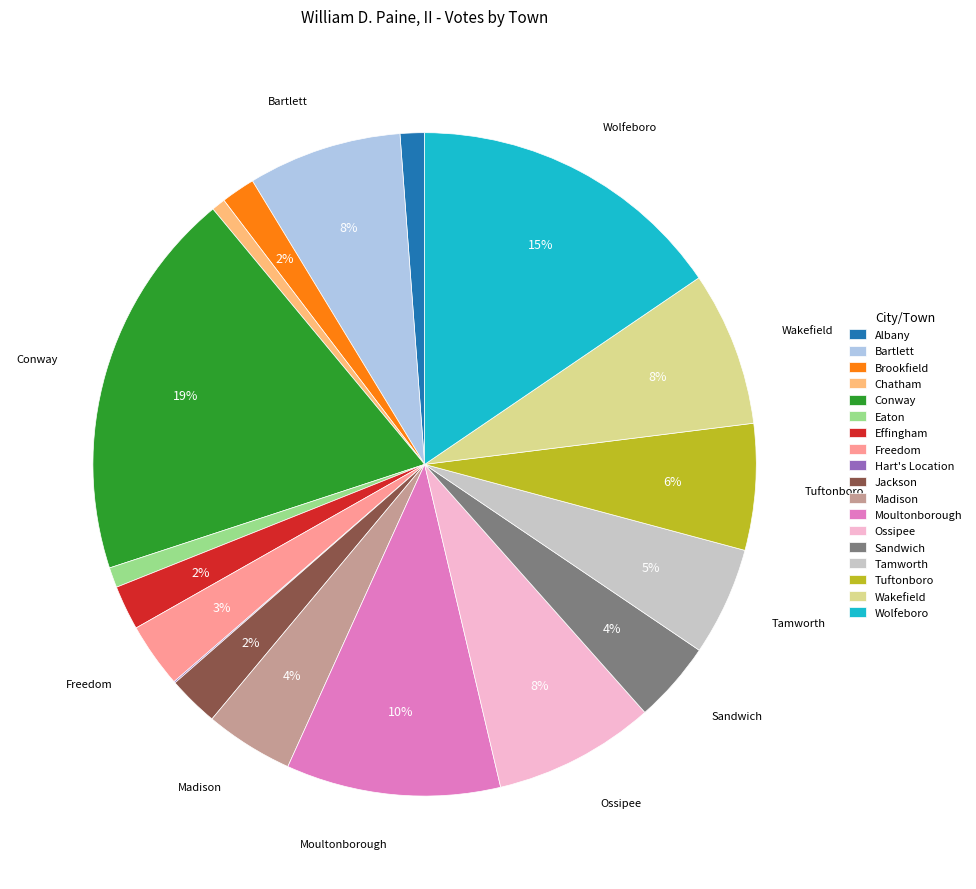

To the nearest percent, what is the average slice percentage?

6%